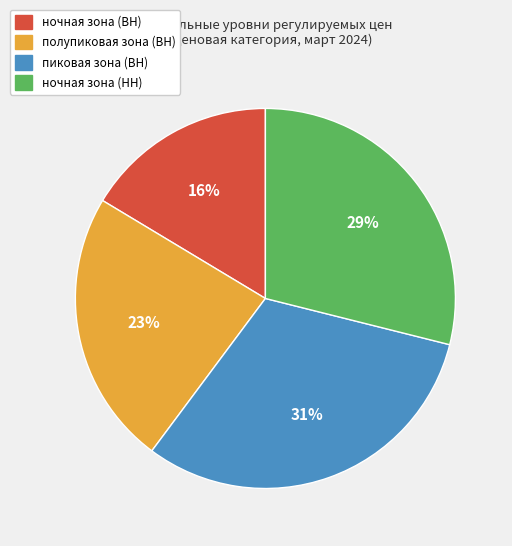

Approximately how many times larger is the value at пиковая зона (ВН) compared to ночная зона (ВН)?

1.9